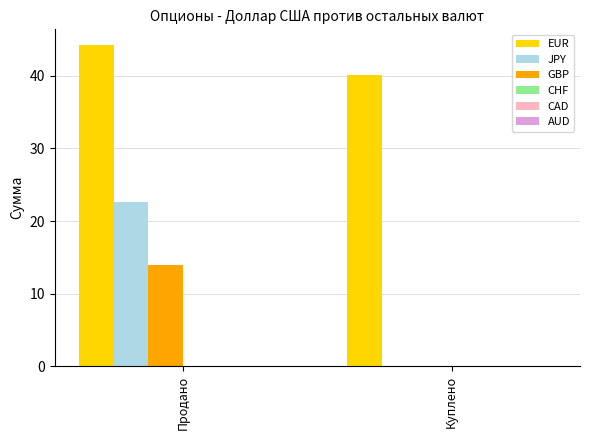

What is the sum of all JPY values?

22.6